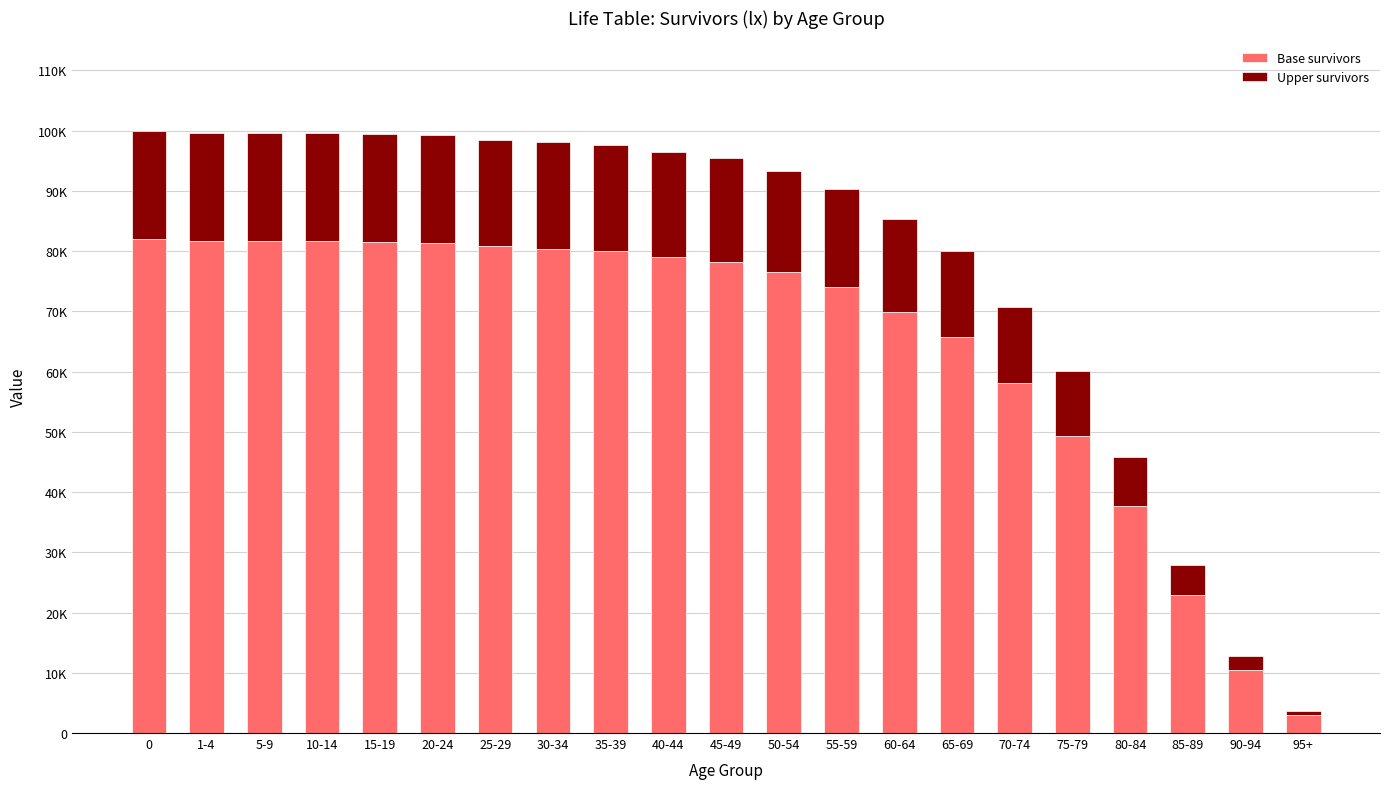

What is the label of the 13th bar from the left?

55-59